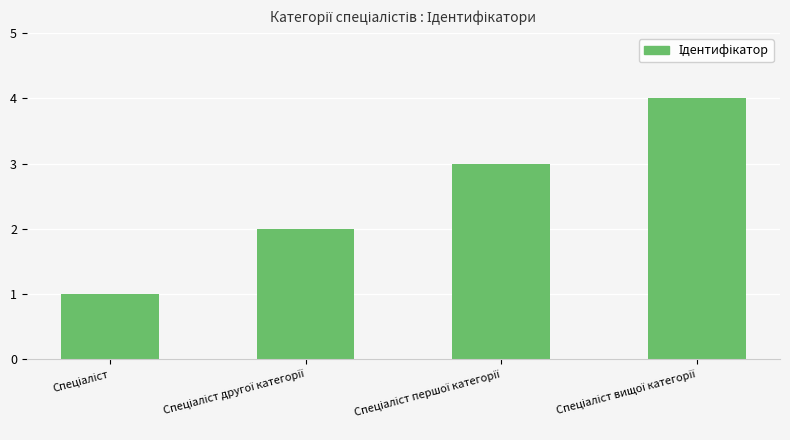

Reading right to left, transcribe all the data shown in this chart.

4	3	2	1